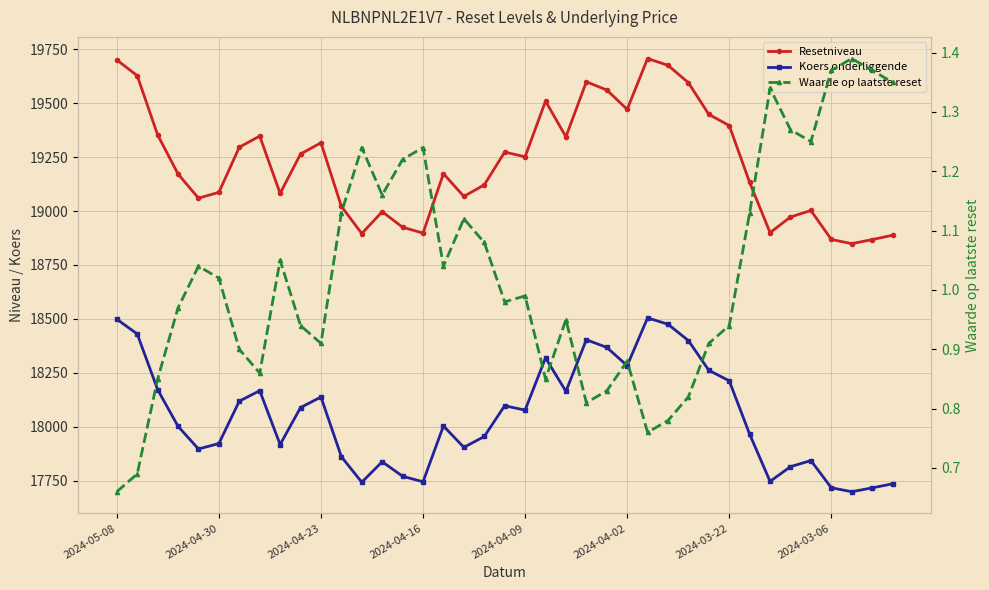

How many data points in Resetniveau are less than 19173?

19